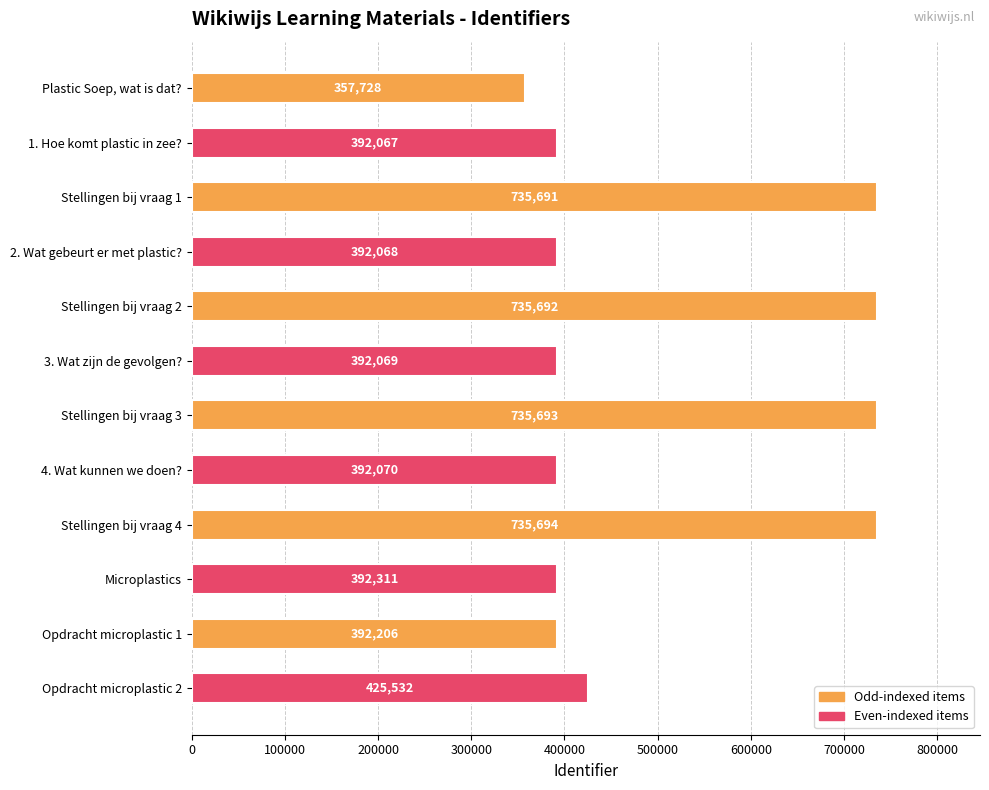

How many data points are less than 392311?

6